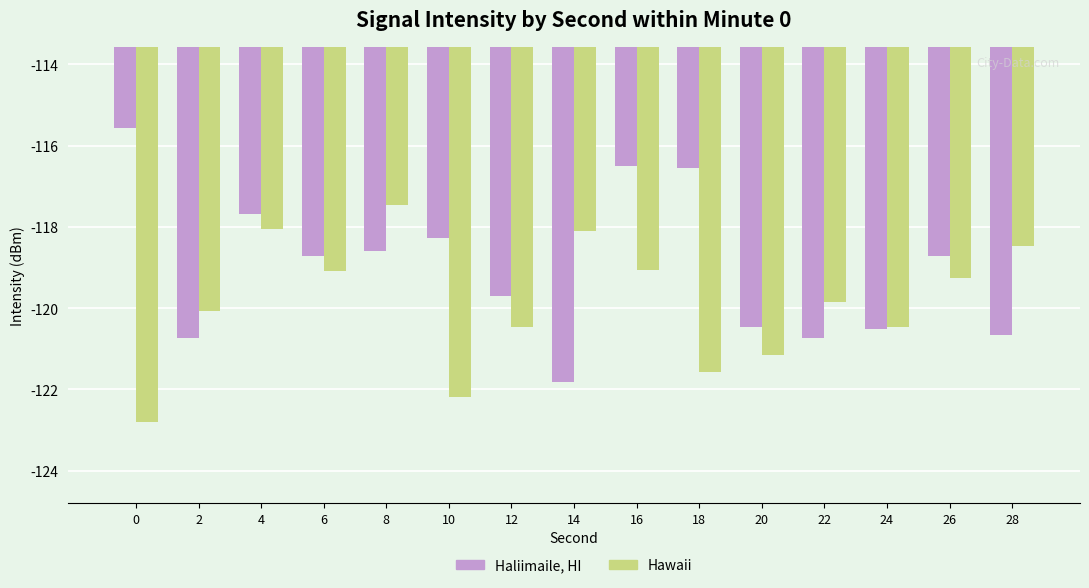

Which series changed the most between 12 and 14?

Hawaii